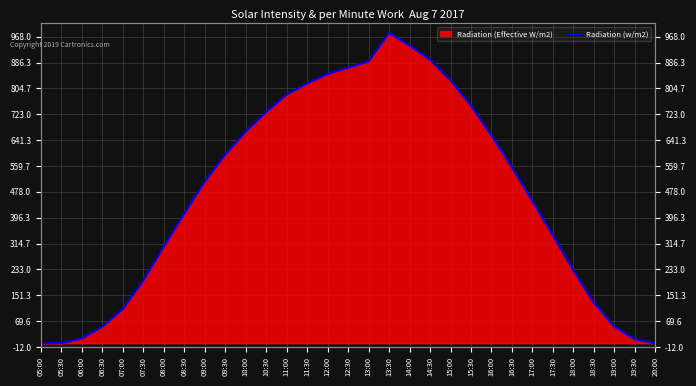

How many points are higher than both their immediate neighbors (excluding endpoints)?

1